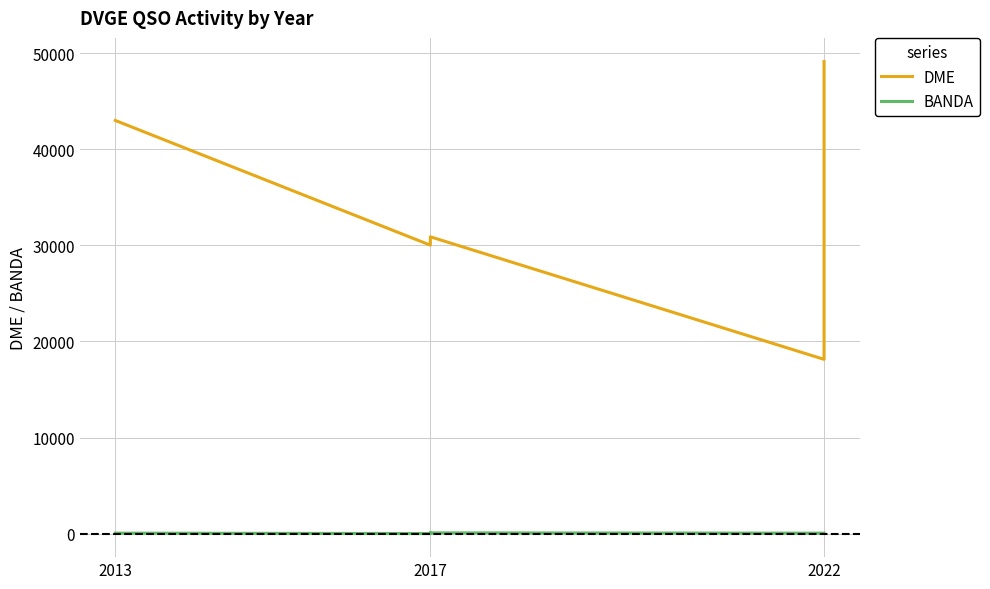

How many BANDA values are between 2 and 40?

7